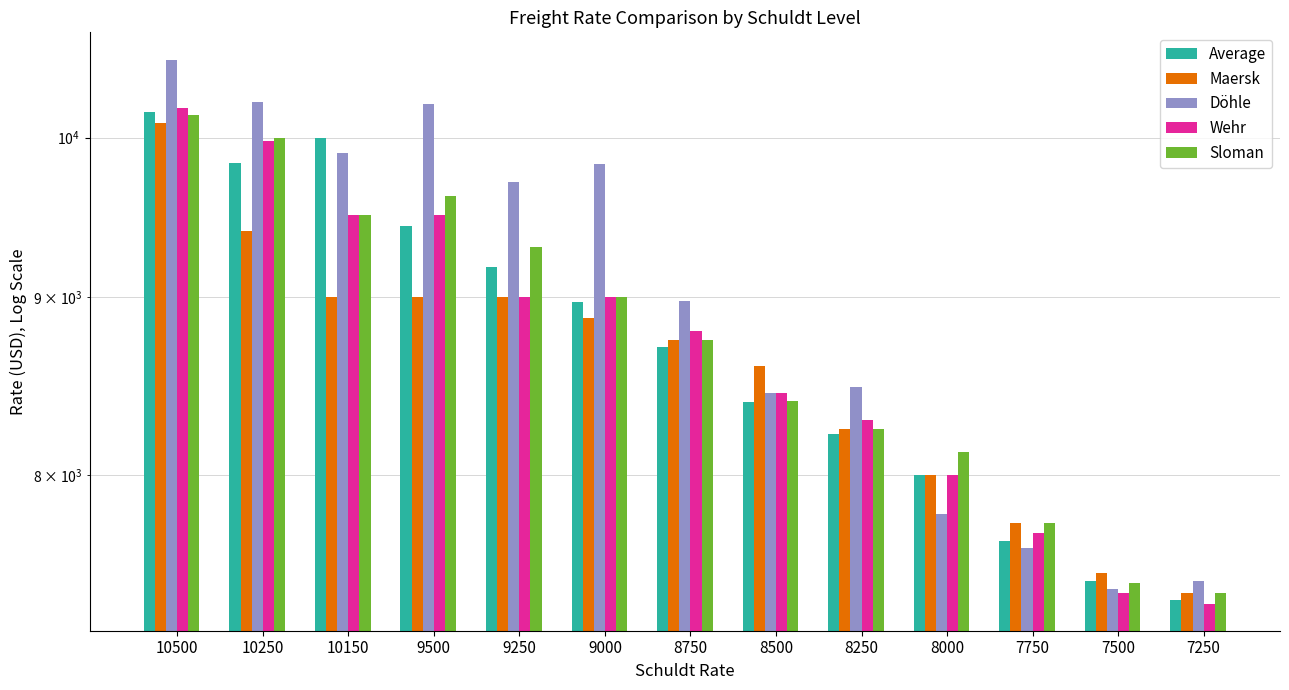

At which label does Maersk first exceed 8750?

10500